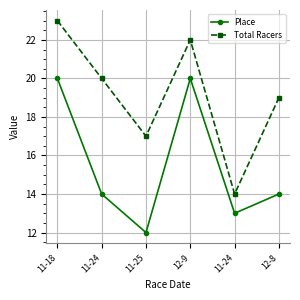

What is the greatest value displayed?

23